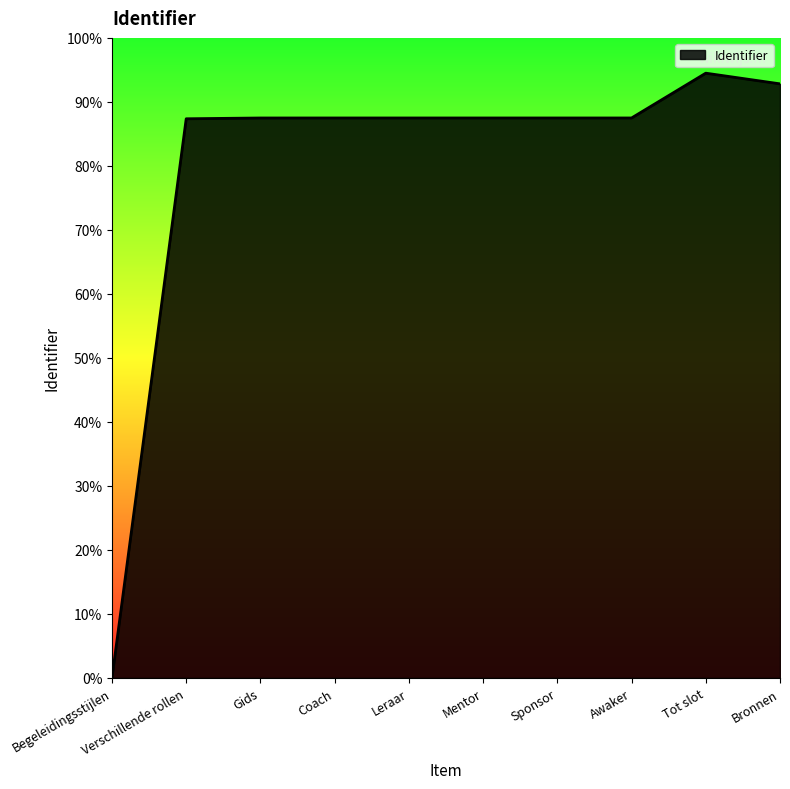

List the labels in order of value, largest first.

Tot slot, Bronnen, Awaker, Sponsor, Mentor, Leraar, Coach, Gids, Verschillende rollen, Begeleidingsstijlen